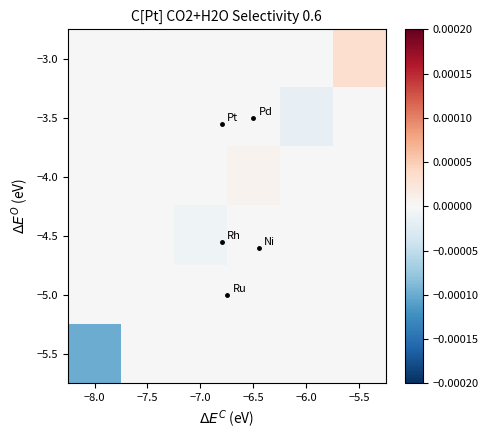

At how many categories does at least one series exceed 0?

2